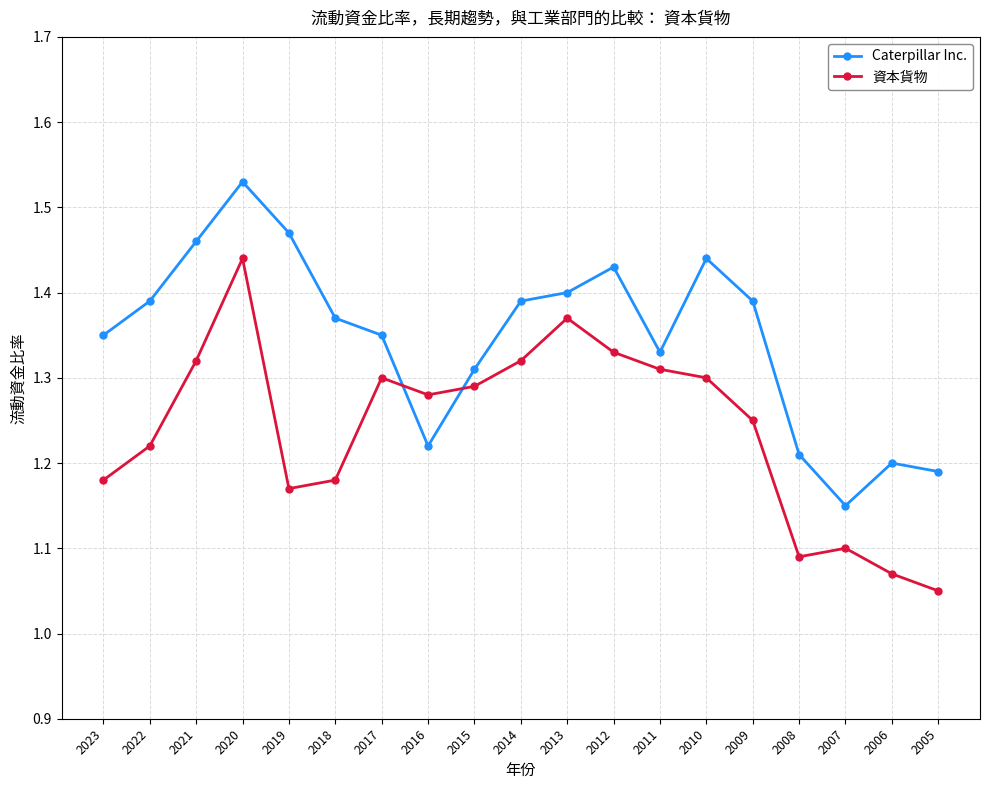

Rank the series at 2014 from highest to lowest value.

Caterpillar Inc., 資本貨物